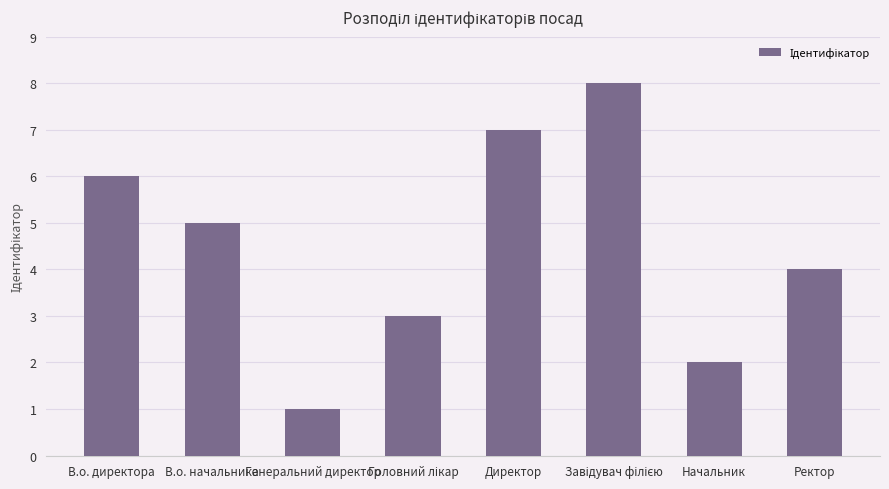

Reading left to right, transcribe all the data shown in this chart.

6	5	1	3	7	8	2	4